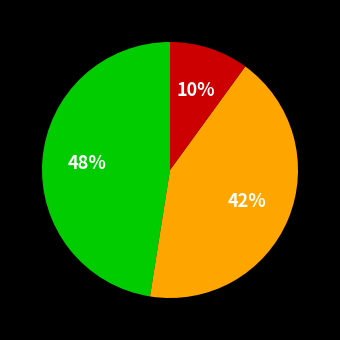

To the nearest percent, what is the average slice percentage?

33%